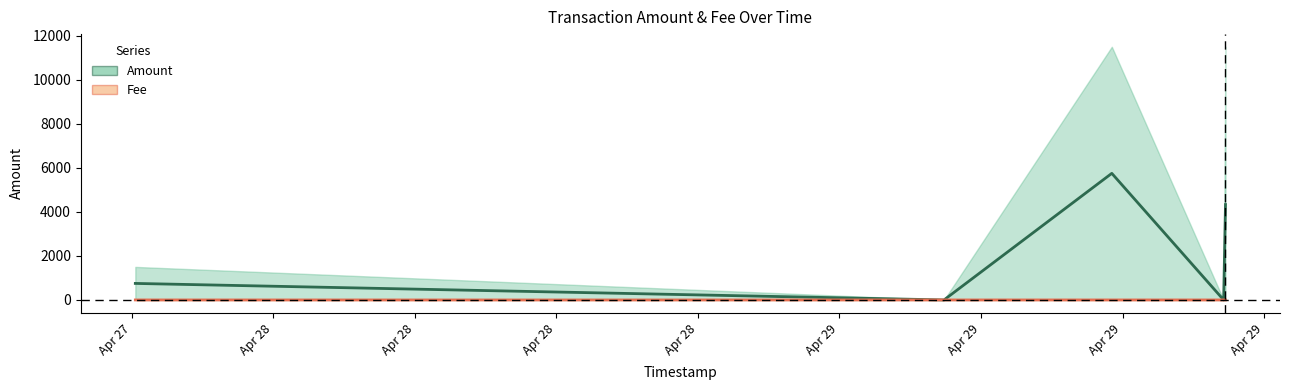

Rank the series by their average value, from lowest to highest.

Fee, Amount